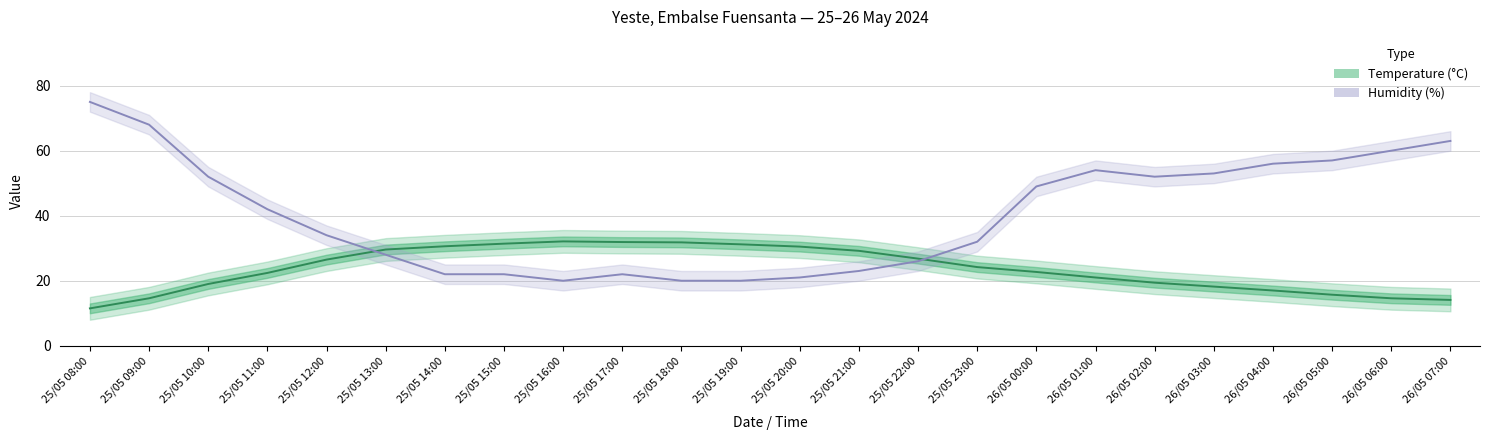

What are all the series names shown in the legend?

Temperature (°C), Humidity (%)